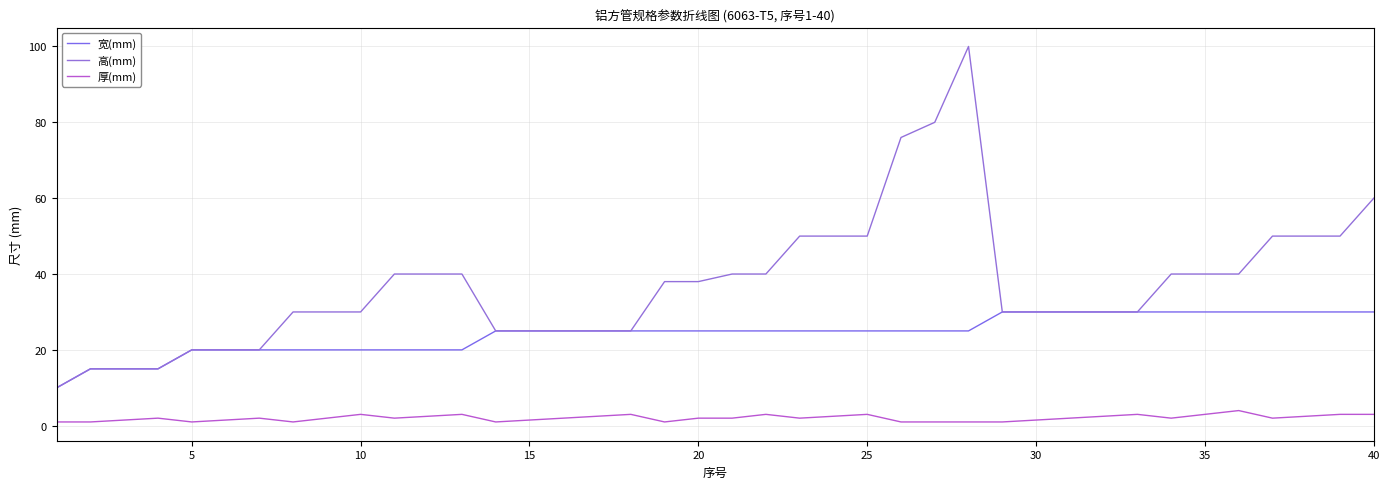

Reading right to left, list all the values displayed in this chart.

宽(mm): 30.0	30.0	30.0	30.0	30.0	30.0	30.0	30.0	30.0	30.0	30.0	30.0	25.0	25.0	25.0	25.0	25.0	25.0	25.0	25.0	25.0	25.0	25.0	25.0	25.0	25.0	25.0	20.0	20.0	20.0	20.0	20.0	20.0	20.0	20.0	20.0	15.0	15.0	15.0	10.0
高(mm): 60.0	50.0	50.0	50.0	40.0	40.0	40.0	30.0	30.0	30.0	30.0	30.0	100.0	80.0	76.0	50.0	50.0	50.0	40.0	40.0	38.0	38.0	25.0	25.0	25.0	25.0	25.0	40.0	40.0	40.0	30.0	30.0	30.0	20.0	20.0	20.0	15.0	15.0	15.0	10.0
厚(mm): 3.0	3.0	2.5	2.0	4.0	3.0	2.0	3.0	2.5	2.0	1.5	1.0	1.0	1.0	1.0	3.0	2.5	2.0	3.0	2.0	2.0	1.0	3.0	2.5	2.0	1.5	1.0	3.0	2.5	2.0	3.0	2.0	1.0	2.0	1.5	1.0	2.0	1.5	1.0	1.0